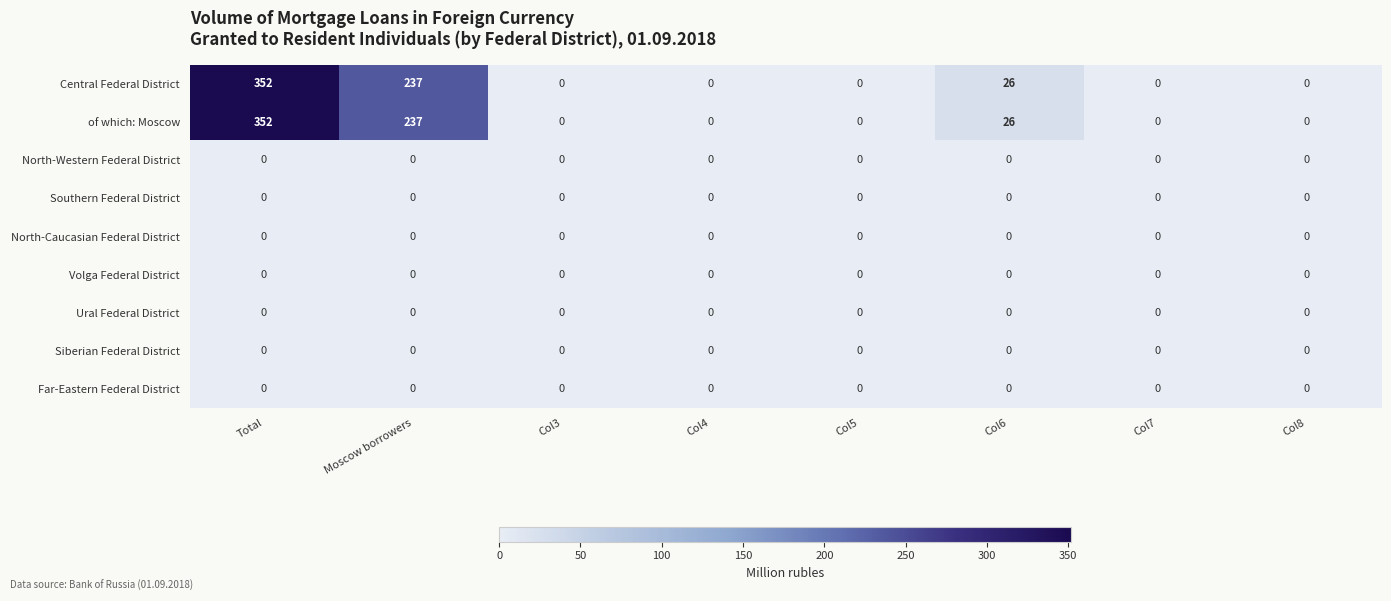

What is the greatest value displayed?

352